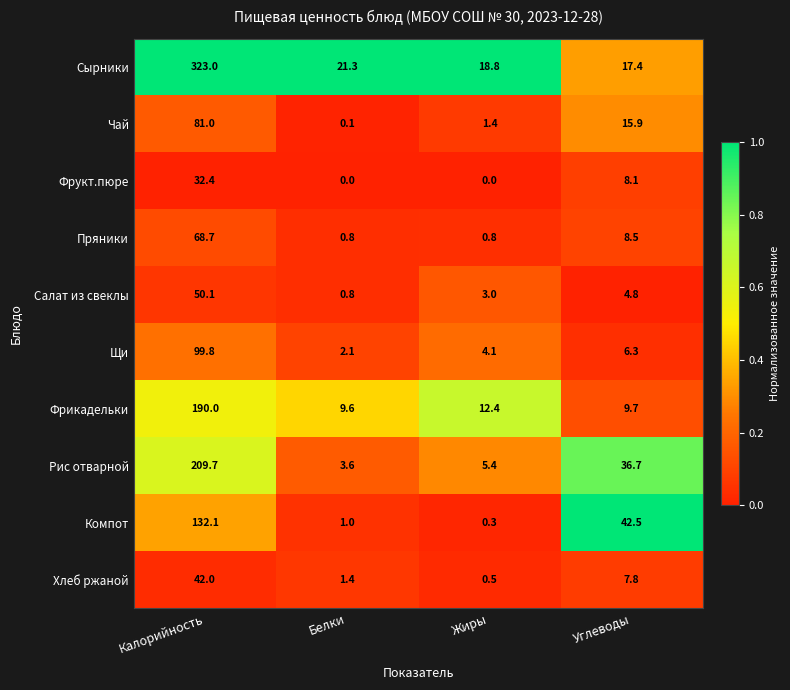

What is the minimum value for Сырники?

17.4